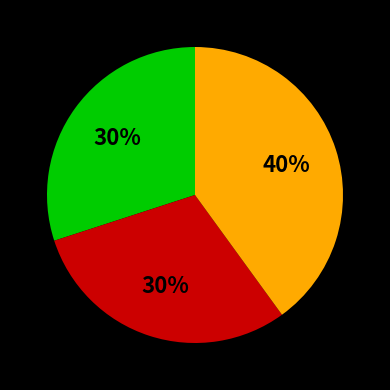

To the nearest percent, what is the difference between the largest and smallest slice percentages?

10%